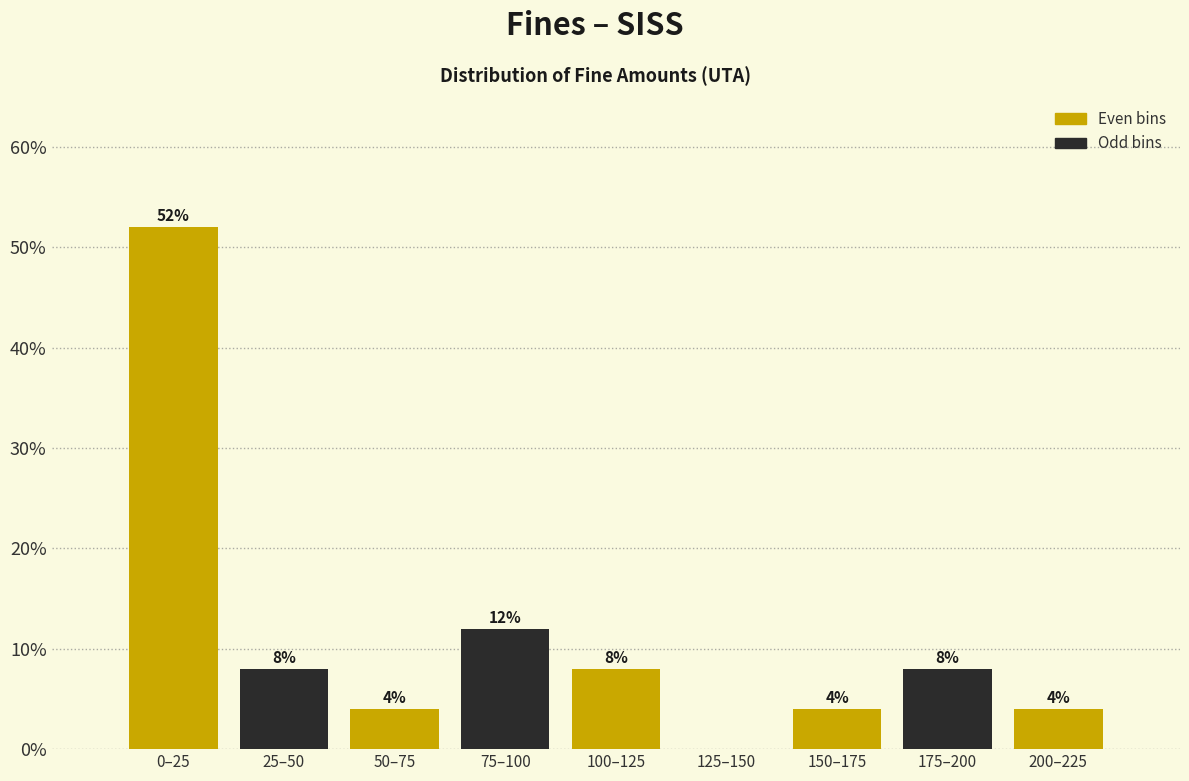

Reading left to right, transcribe all the data shown in this chart.

0–25=52	25–50=8	50–75=4	75–100=12	100–125=8	125–150=0	150–175=4	175–200=8	200–225=4